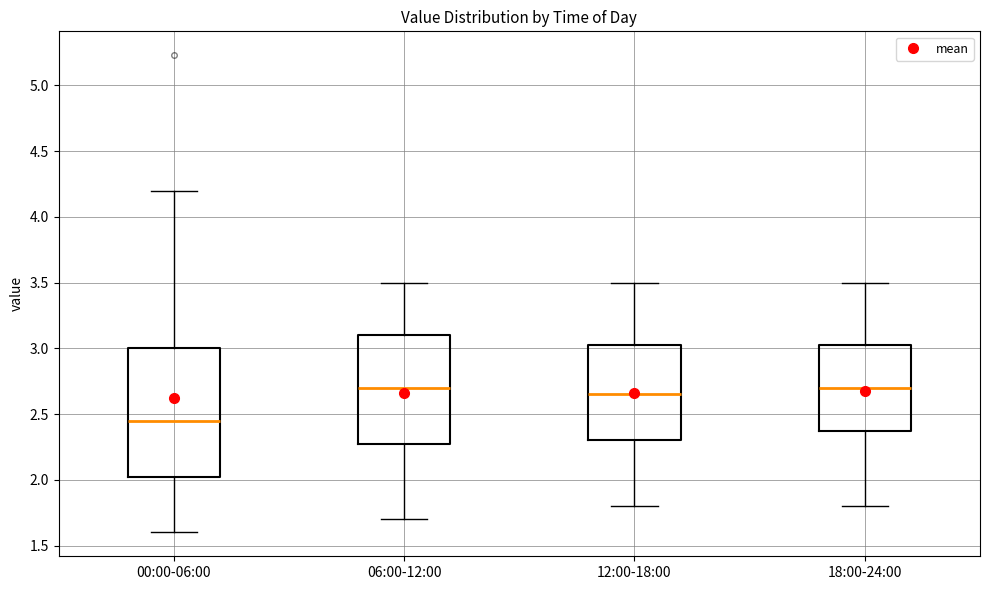

Comparing the boxes themselves (not the whiskers), which one is the tallest?

00:00-06:00